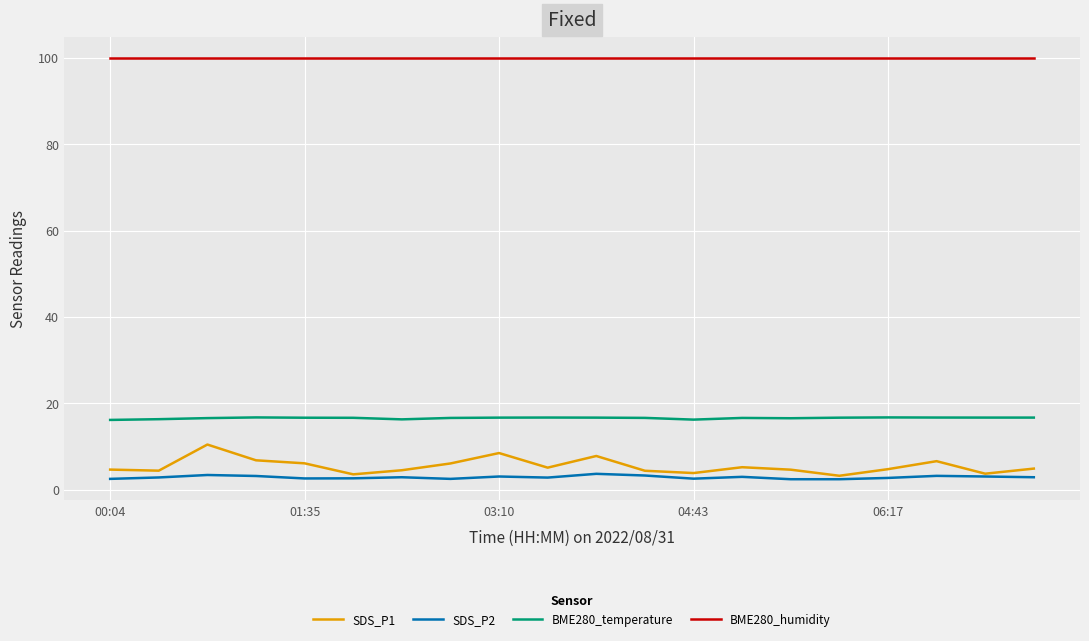

Rank the series by their maximum value, from highest to lowest.

BME280_humidity, BME280_temperature, SDS_P1, SDS_P2